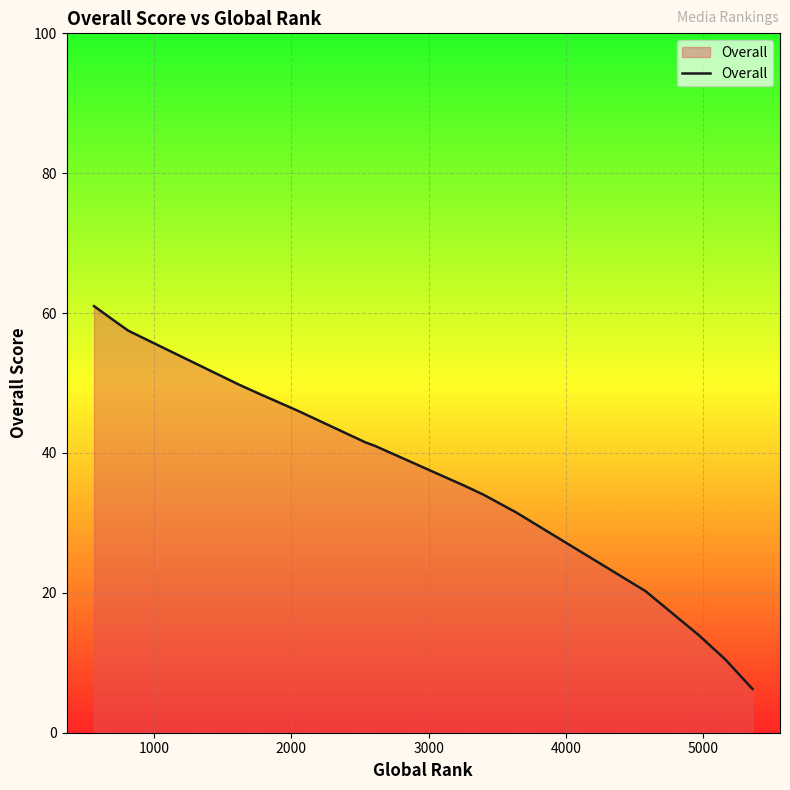

What is the maximum value shown in the chart?

61.0